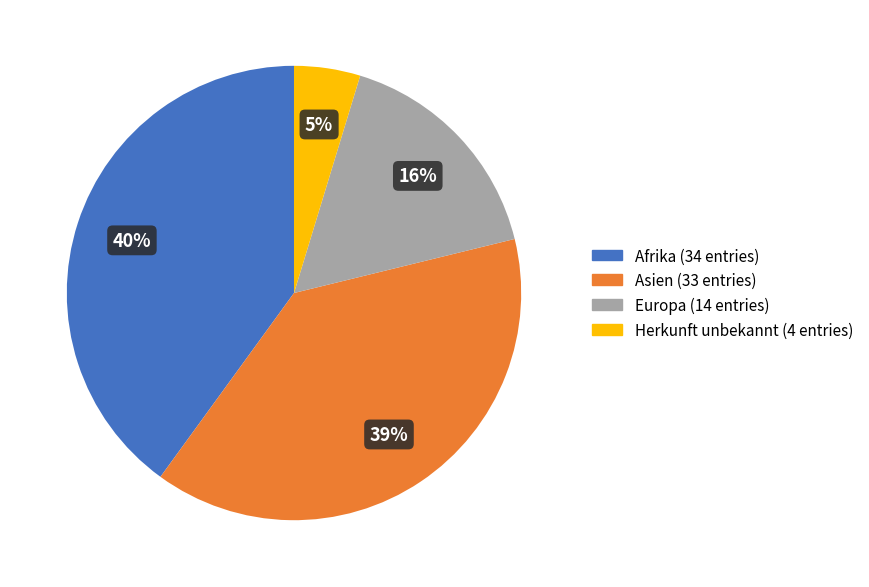

To the nearest percent, what is the average slice percentage?

25%